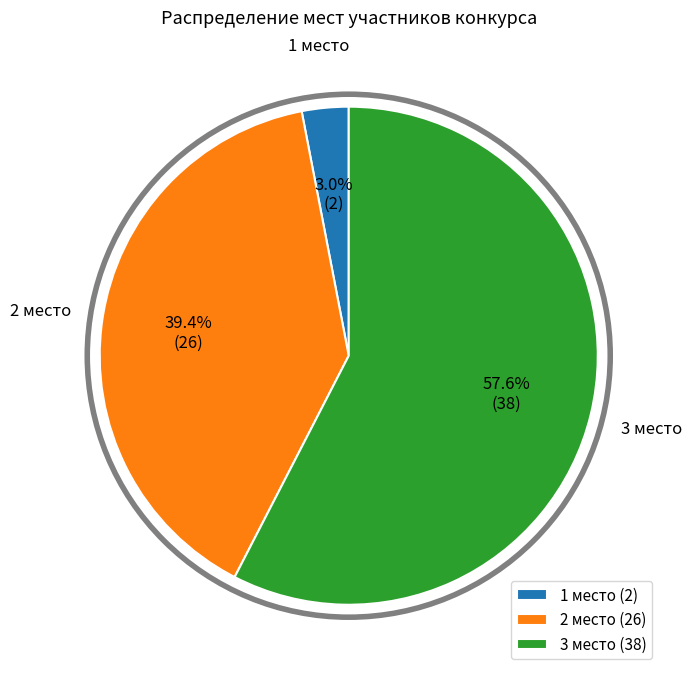

What percentage is the 2 место slice, to the nearest percent?

39%